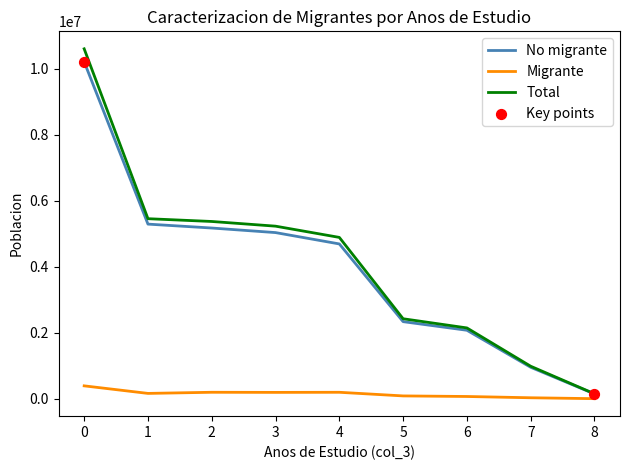

At how many categories does at least one series exceed 9182577?

1